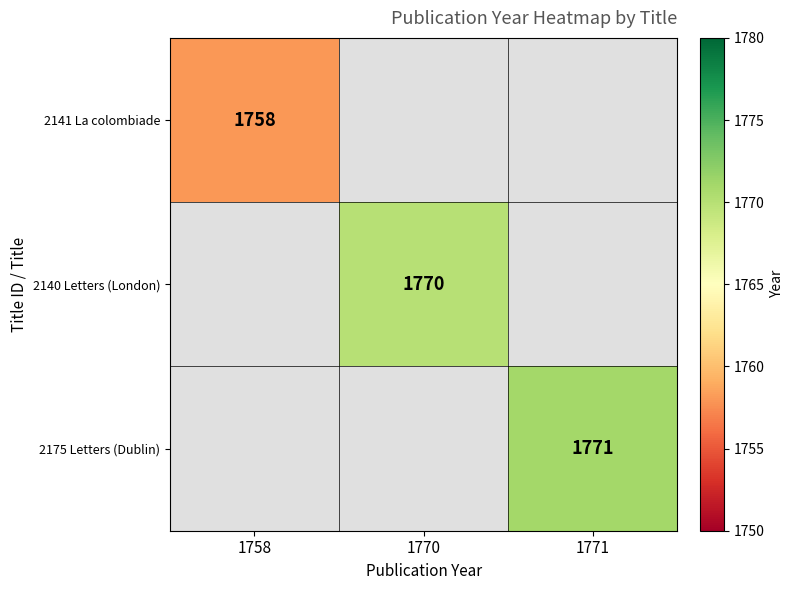

Count the number of data series in this chart.

3